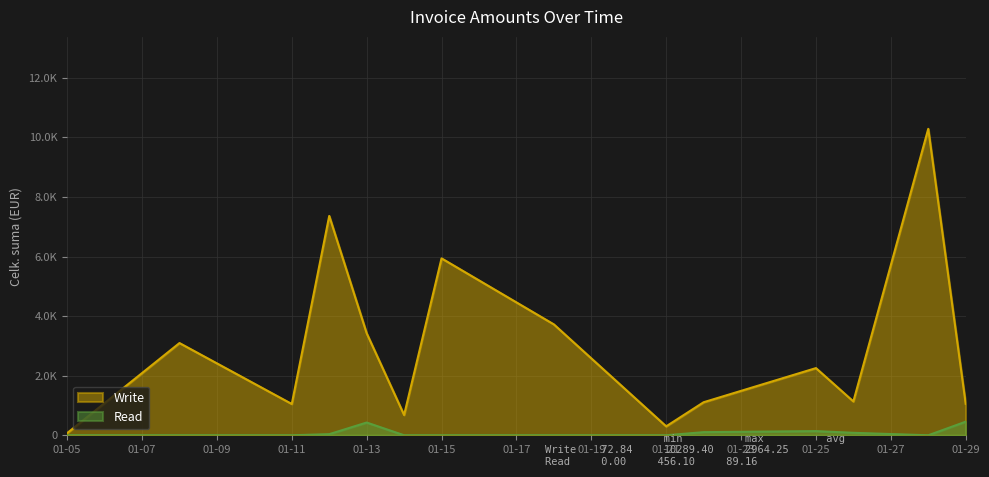

List the series in order of their peak value, lowest first.

Read, Write